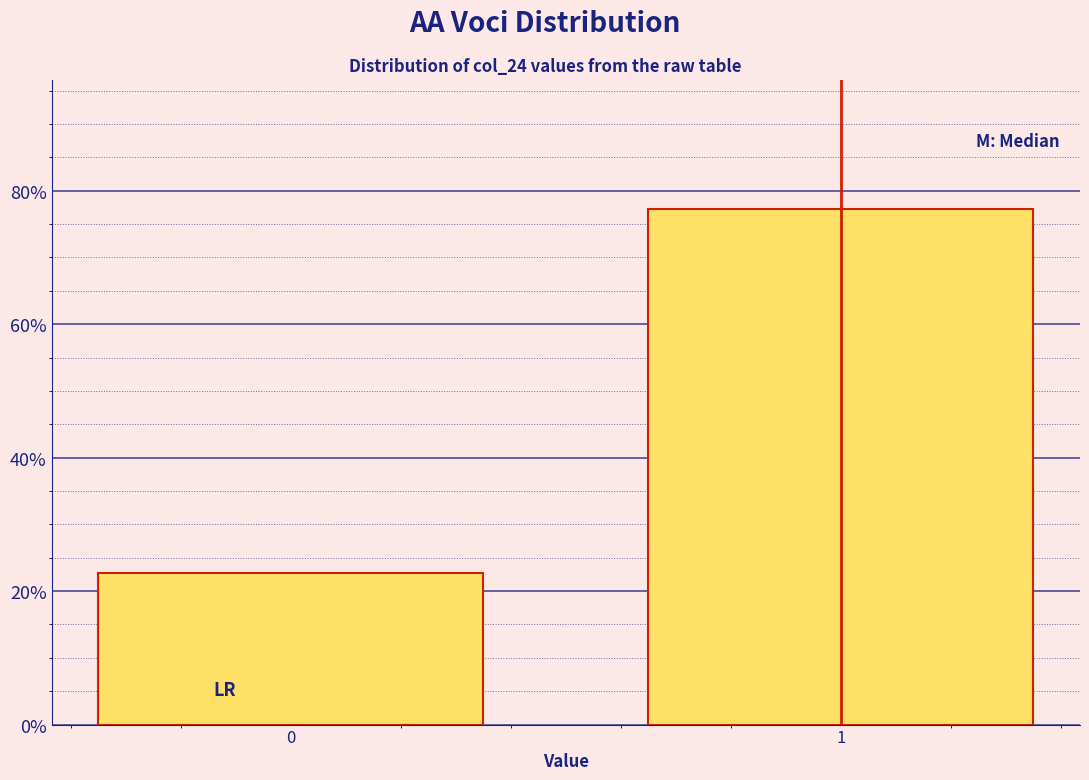

Reading right to left, transcribe all the data shown in this chart.

77.3	22.7